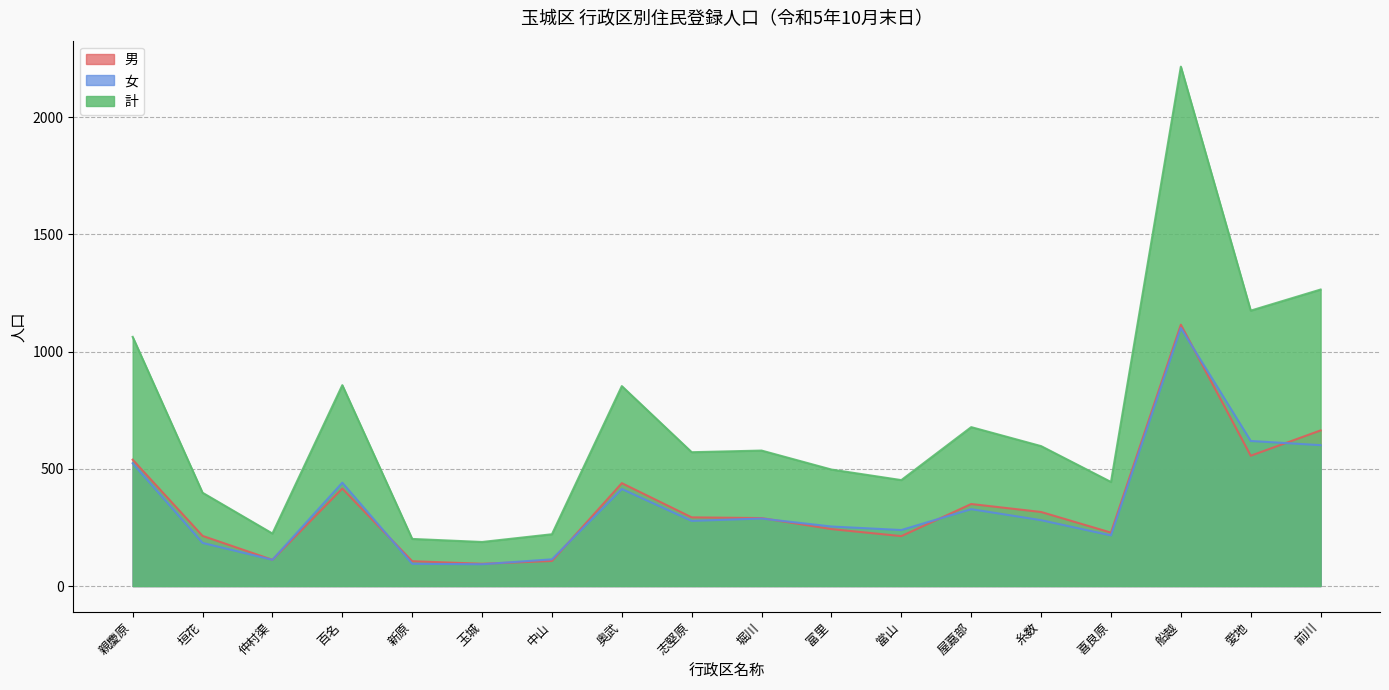

The 計 series shows 1891 at 親慶原. True or false?

False